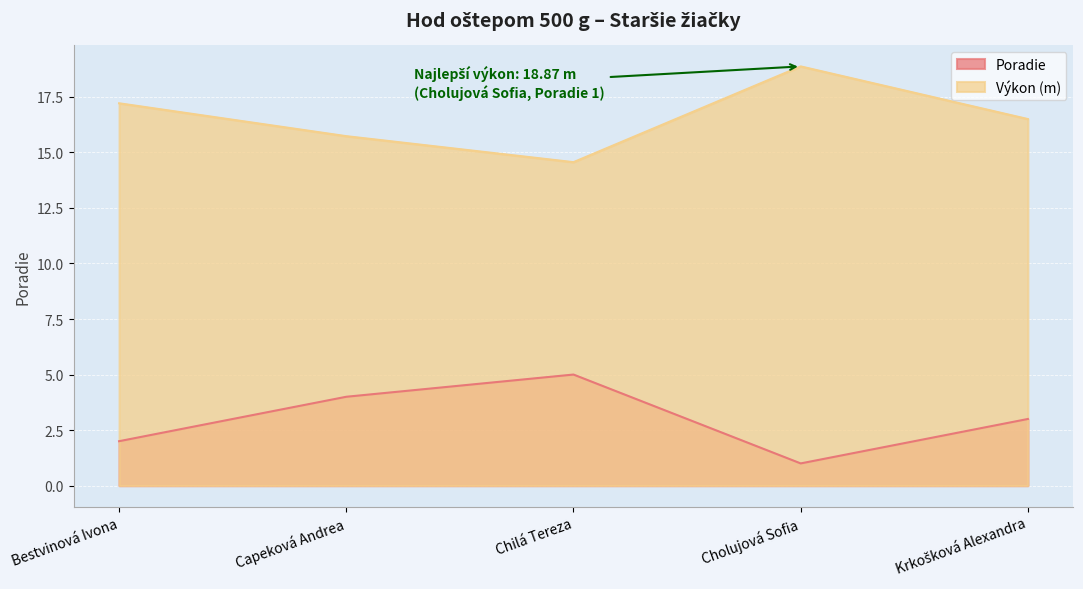

How many lines are shown in the chart?

2